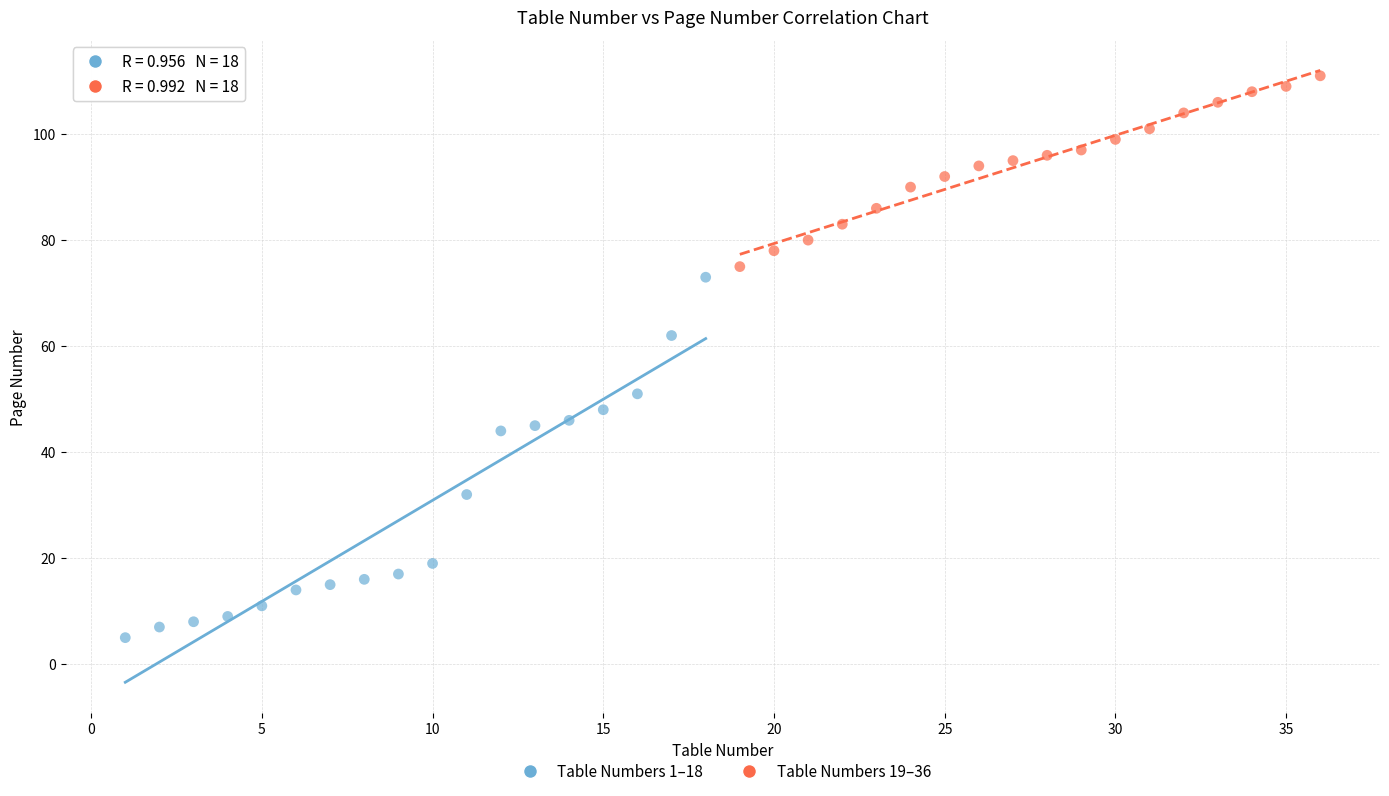

Which series contains the lowest Y value?

Table Numbers 1–18